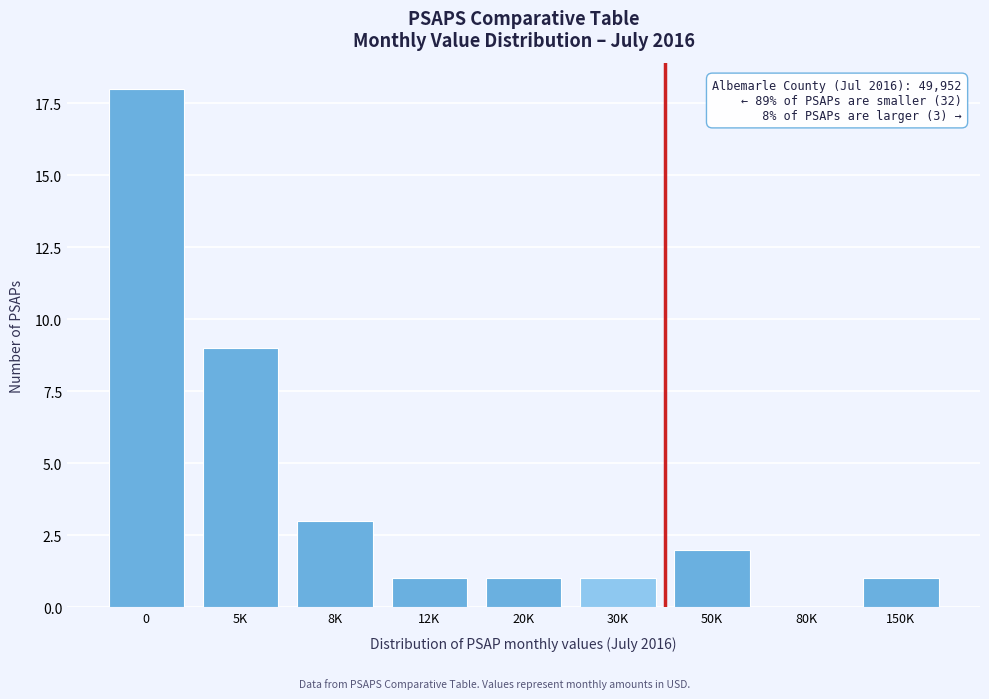

Reading right to left, what are all the values shown in this chart?

150K=1	80K=0	50K=2	30K=1	20K=1	12K=1	8K=3	5K=9	0=18